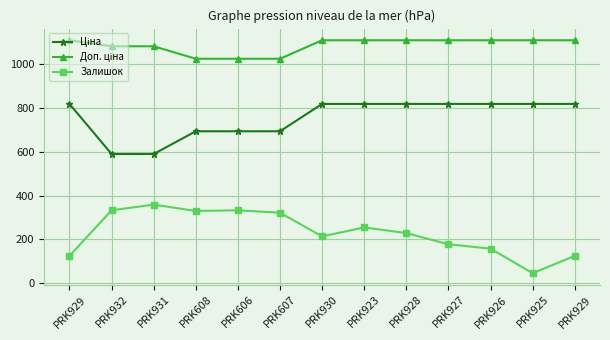

How many lines are shown in the chart?

3